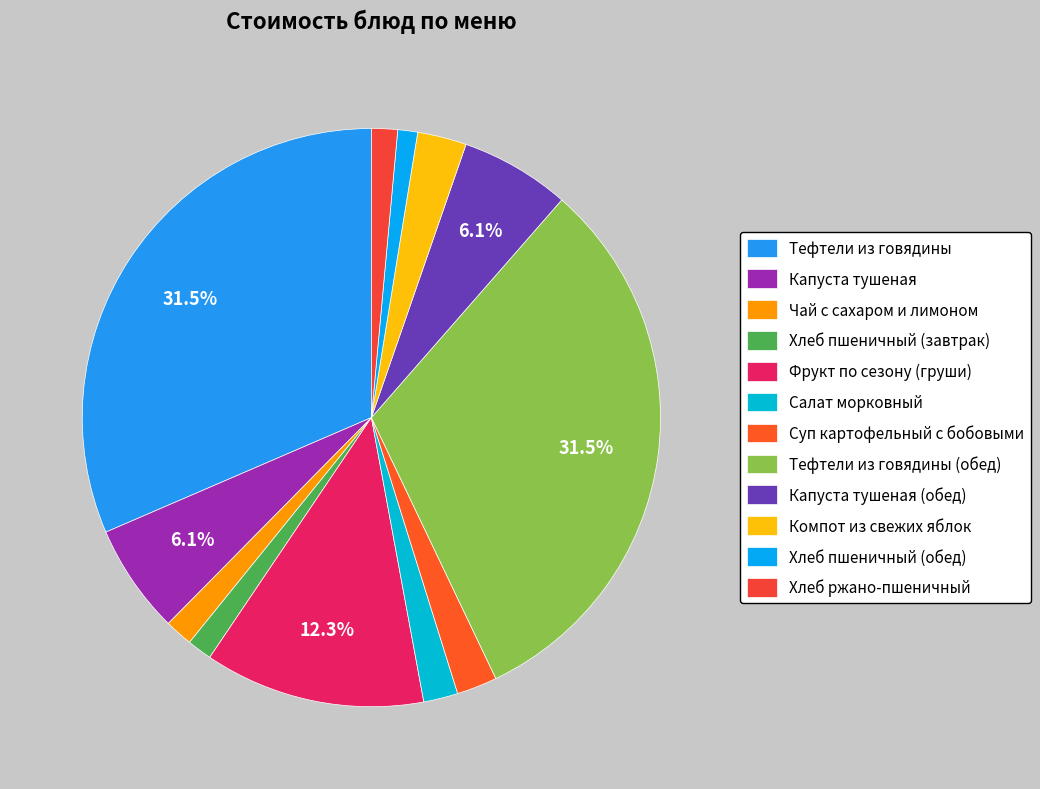

To the nearest percent, what percentage of the pie is Хлеб ржано-пшеничный?

1%